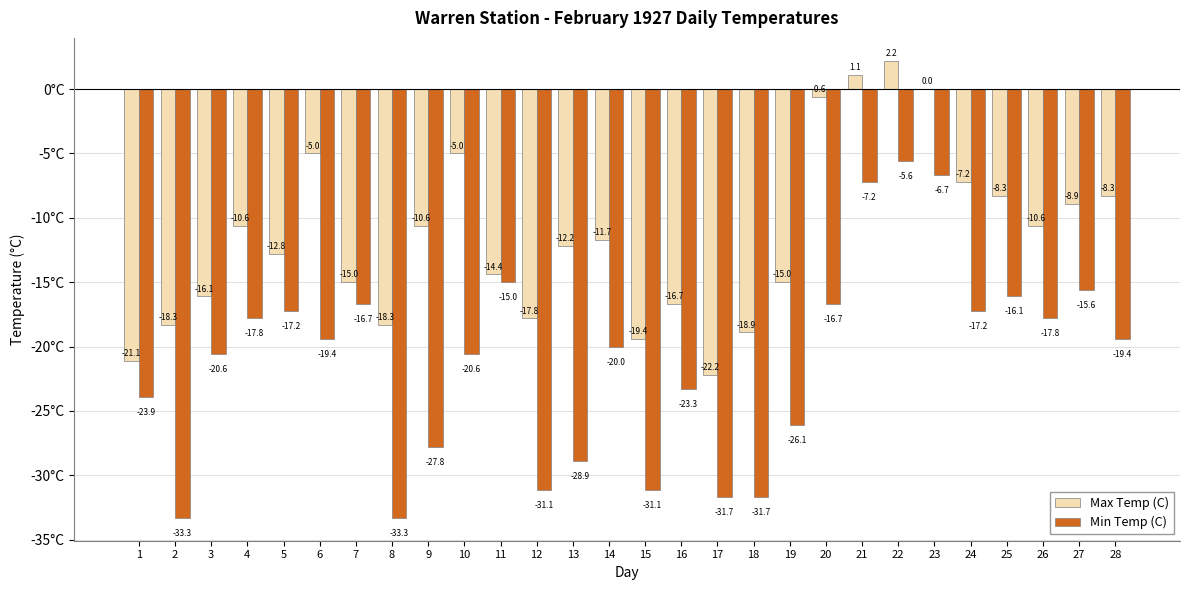

Is it true that Max Temp (C) equals -11.8 at 17?

False